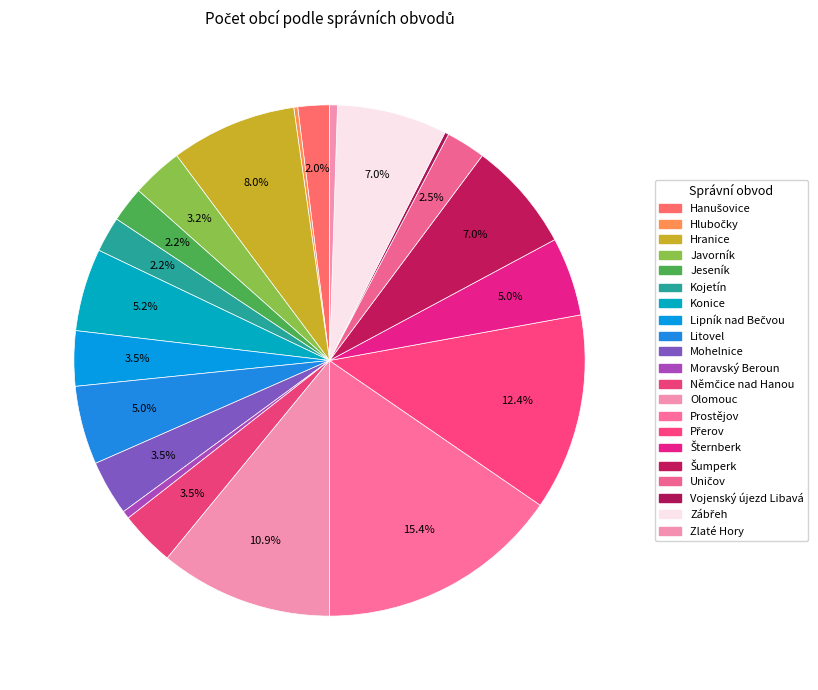

The Moravský Beroun slice represents 1% of the pie. True or false?

False